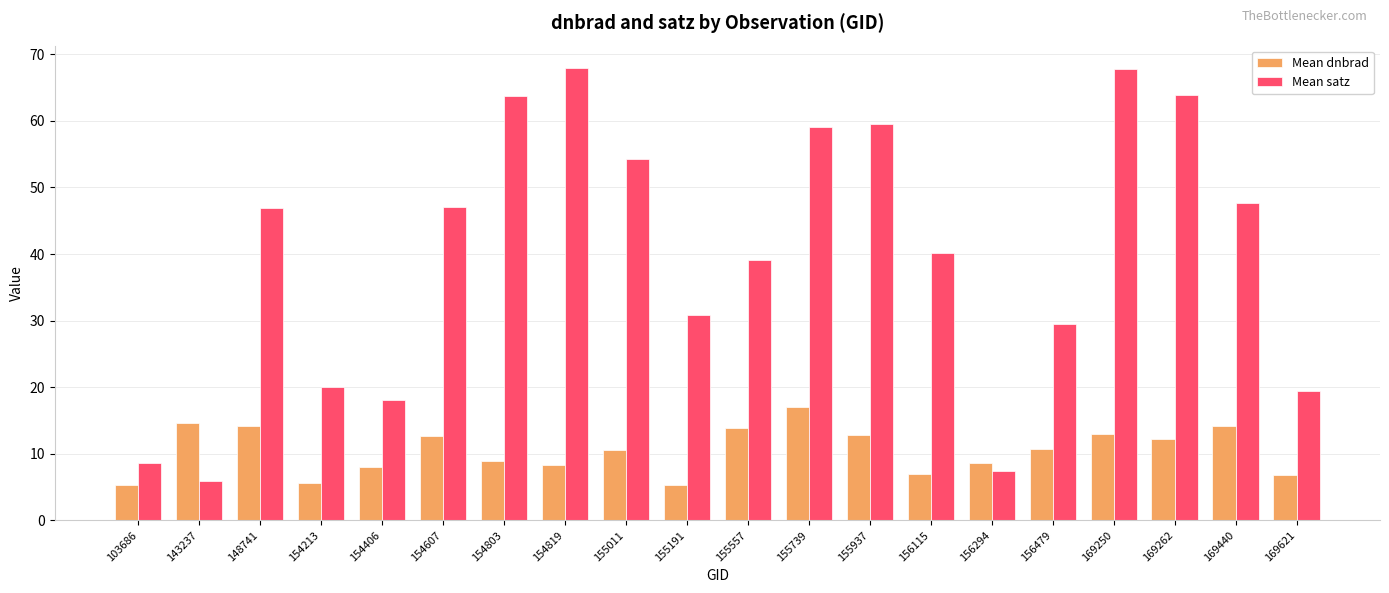

List the series in order of their overall mean, lowest first.

Mean dnbrad, Mean satz